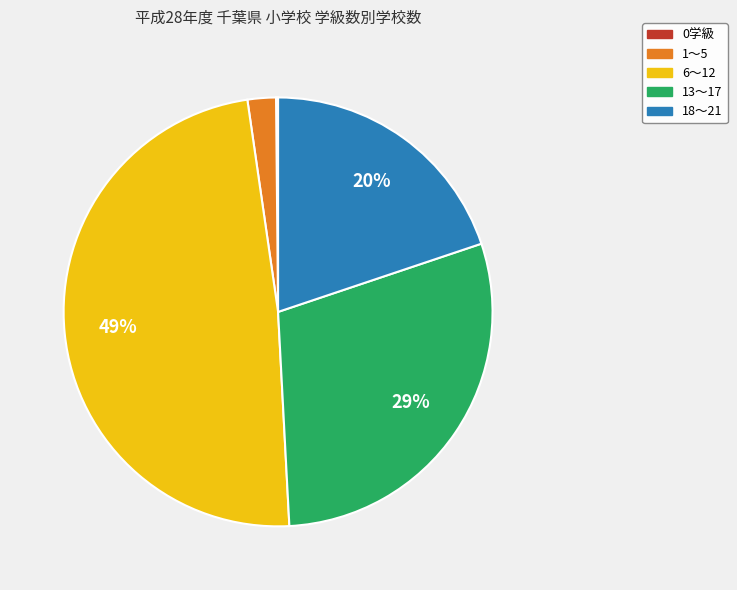

Between 18～21 and 1～5, which is larger?

18～21